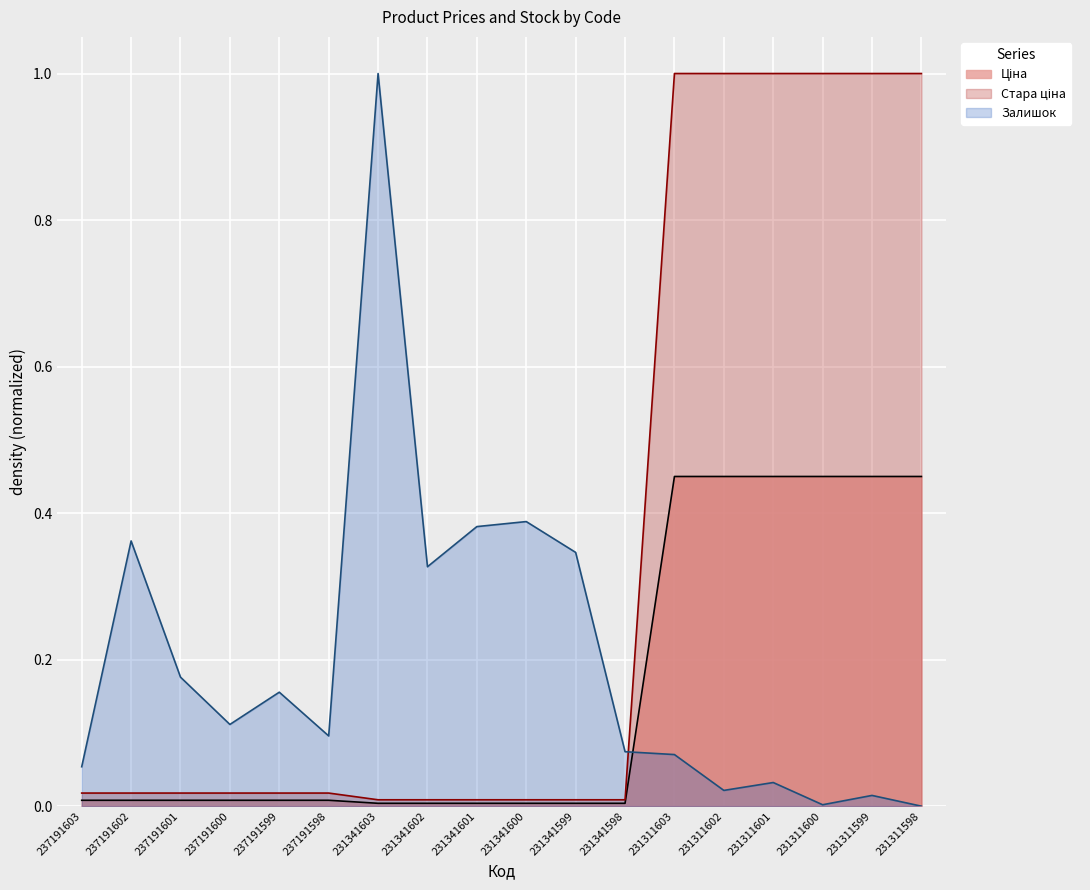

The Залишок series shows 0.0 at 231311600. True or false?

True